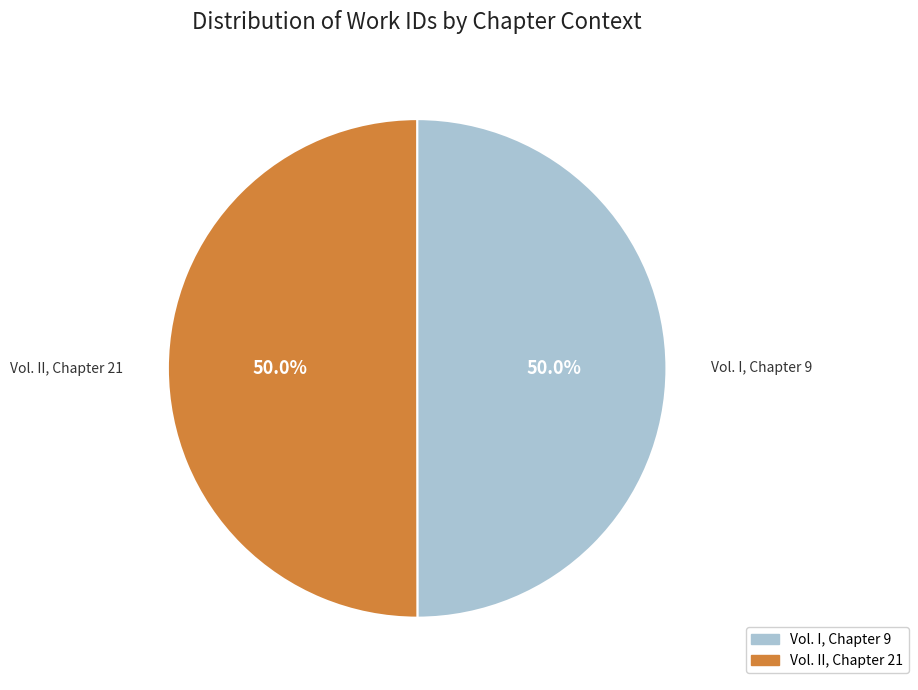

Count the number of slices in the pie.

2